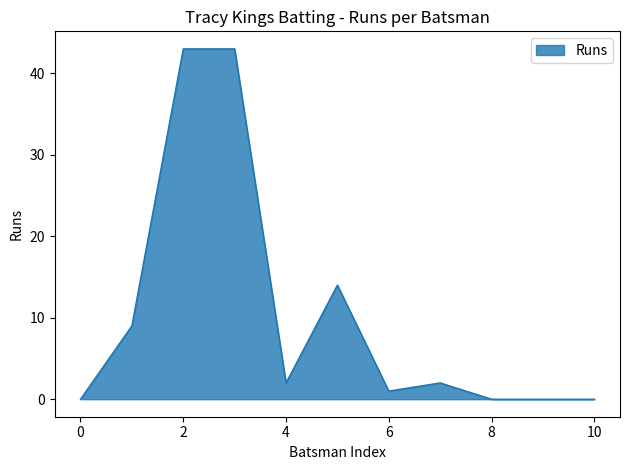

True or false: the data has more than 1 interior local peaks.

True